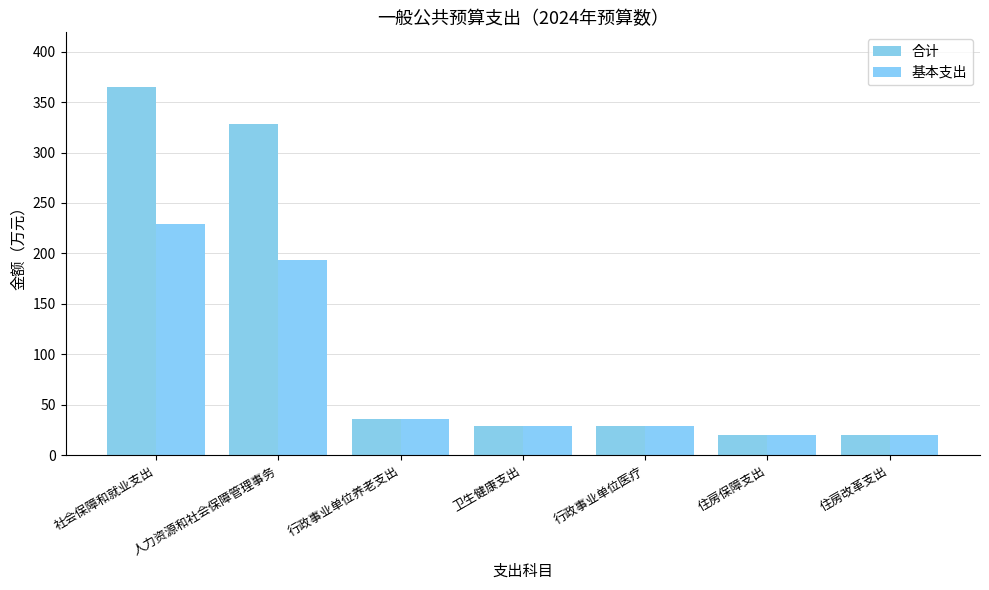

What position from the left is 住房改革支出?

7